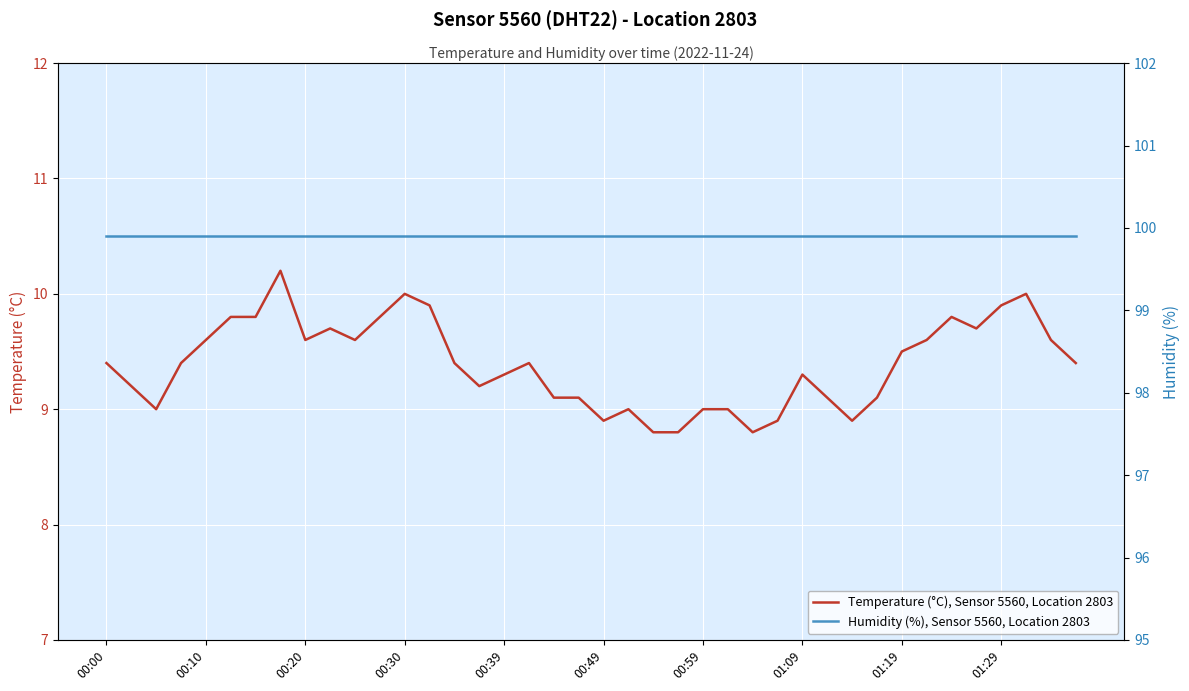

The Temperature (°C), Sensor 5560, Location 2803 series shows 9.0 at 00:59. True or false?

True